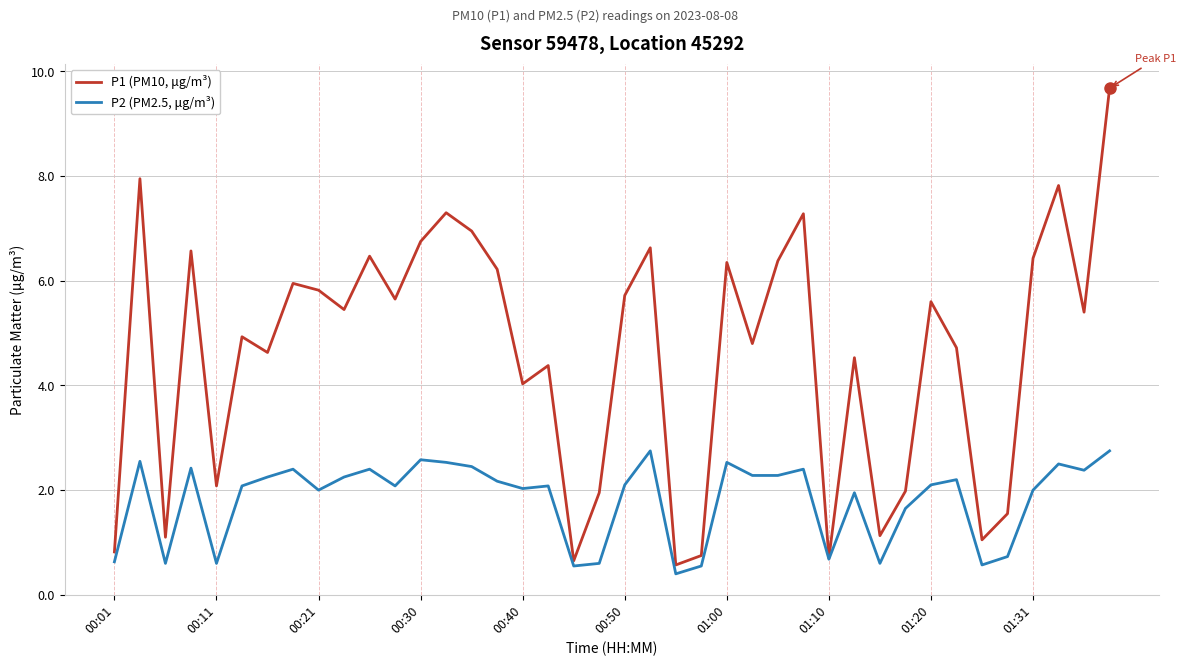

Which series has the largest total across all categories?

P1 (PM10, μg/m³)